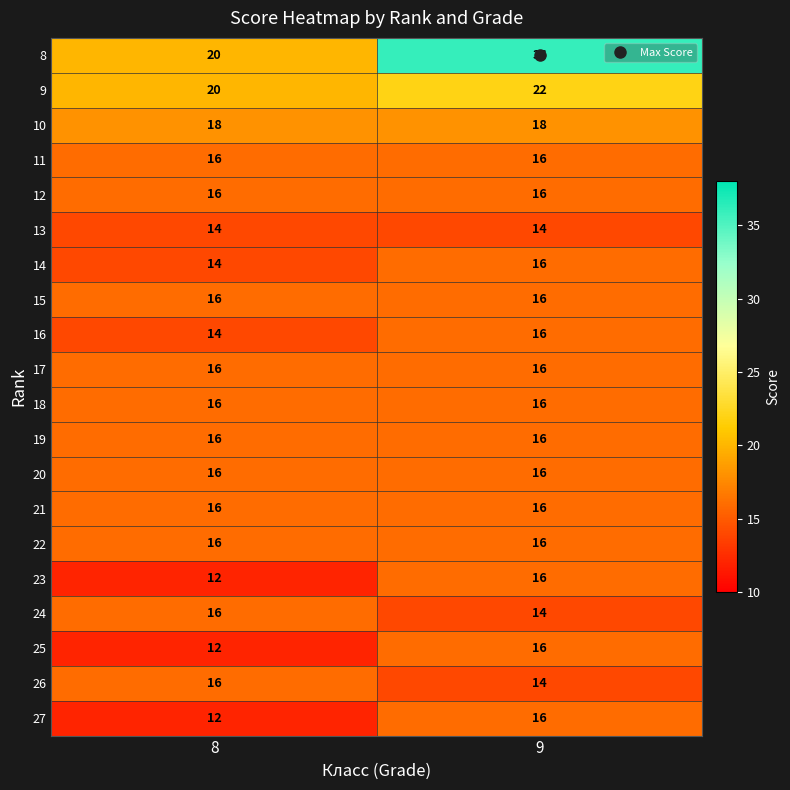

What is the sum of the 14 values at 8 and 9?

30